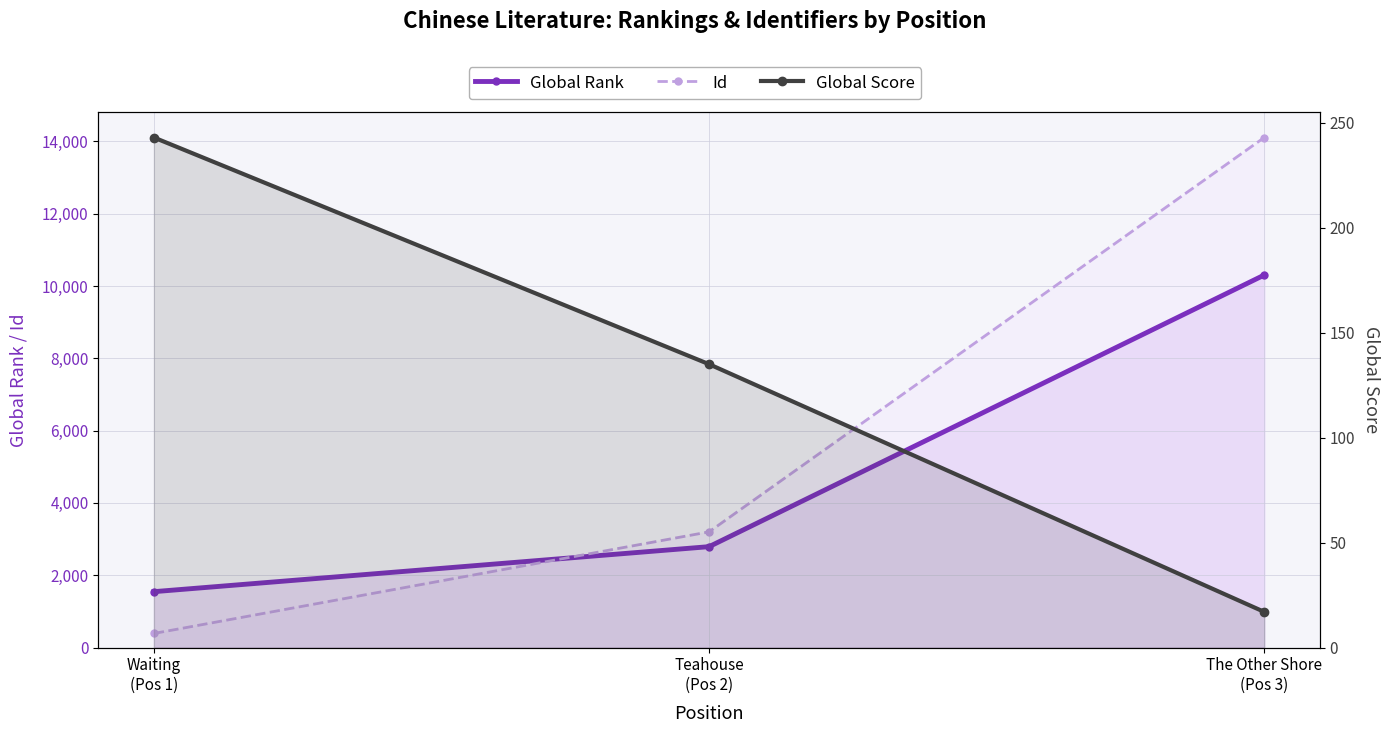

Reading left to right, what are all the values shown in this chart?

Global Rank: 1546	2791	10303
Id: 390	3200	14107
Global Score: 243	135	17